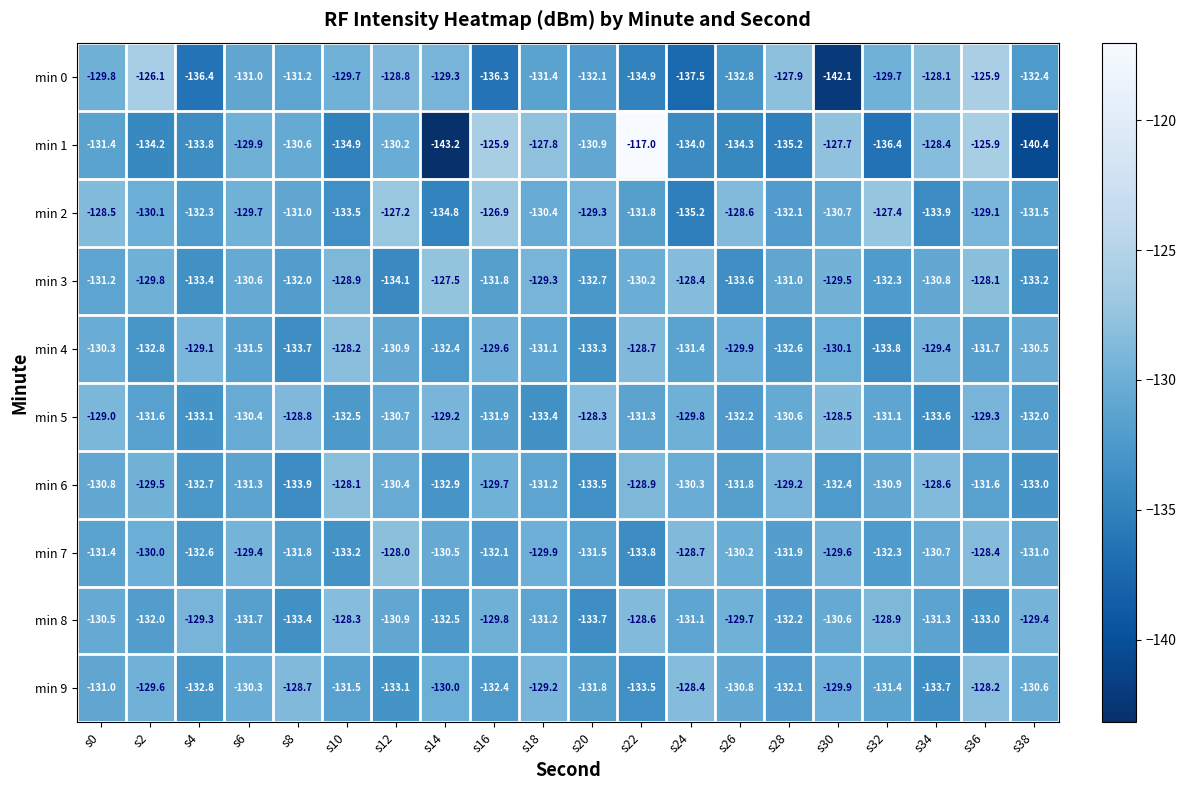

List the labels in order of min 2 value, smallest first.

s24, s14, s34, s10, s4, s28, s22, s38, s8, s30, s18, s2, s6, s20, s36, s26, s0, s32, s12, s16